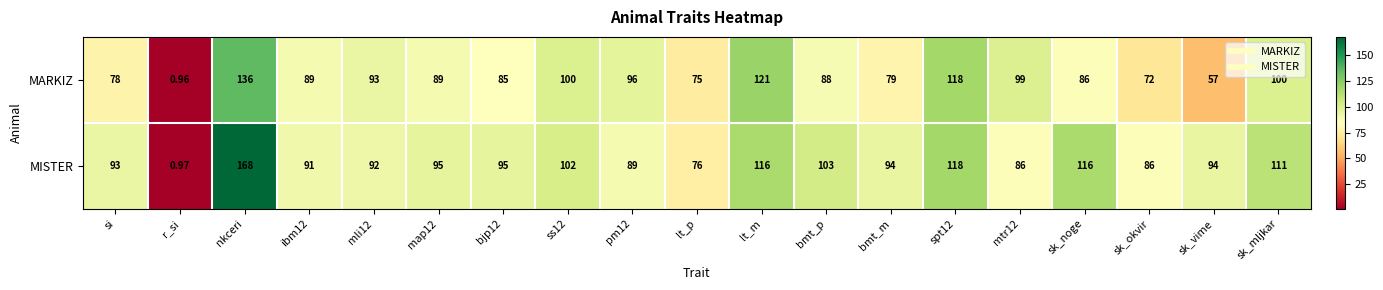

At which label does MISTER first exceed 94?

nkceri